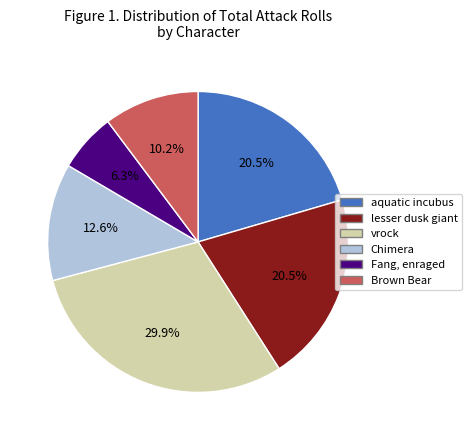

What is the largest slice in the pie chart?

vrock